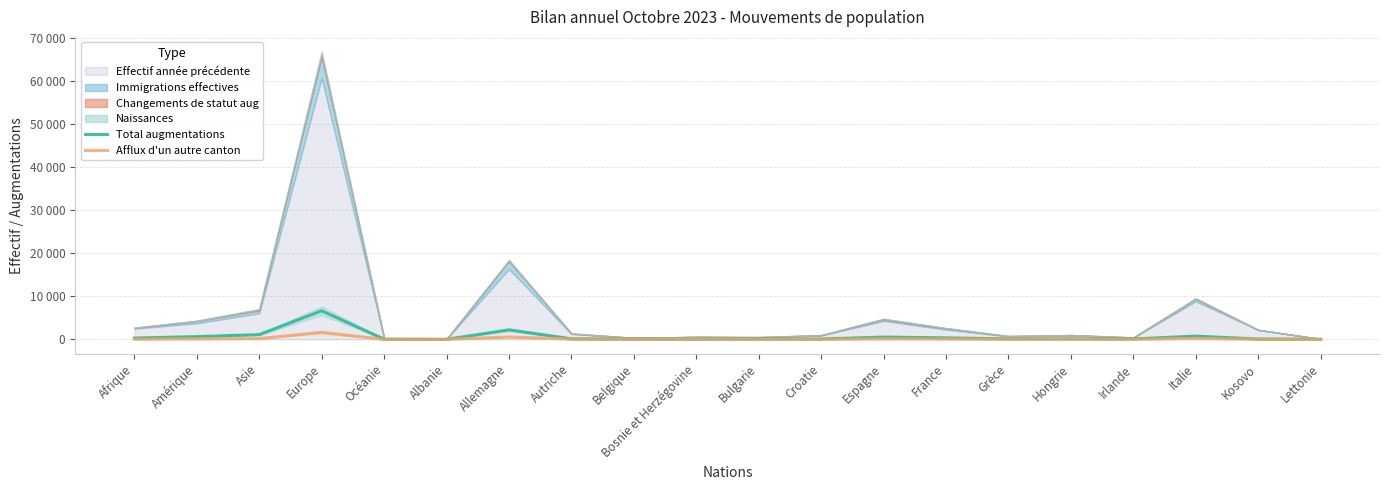

How many lines are shown in the chart?

2